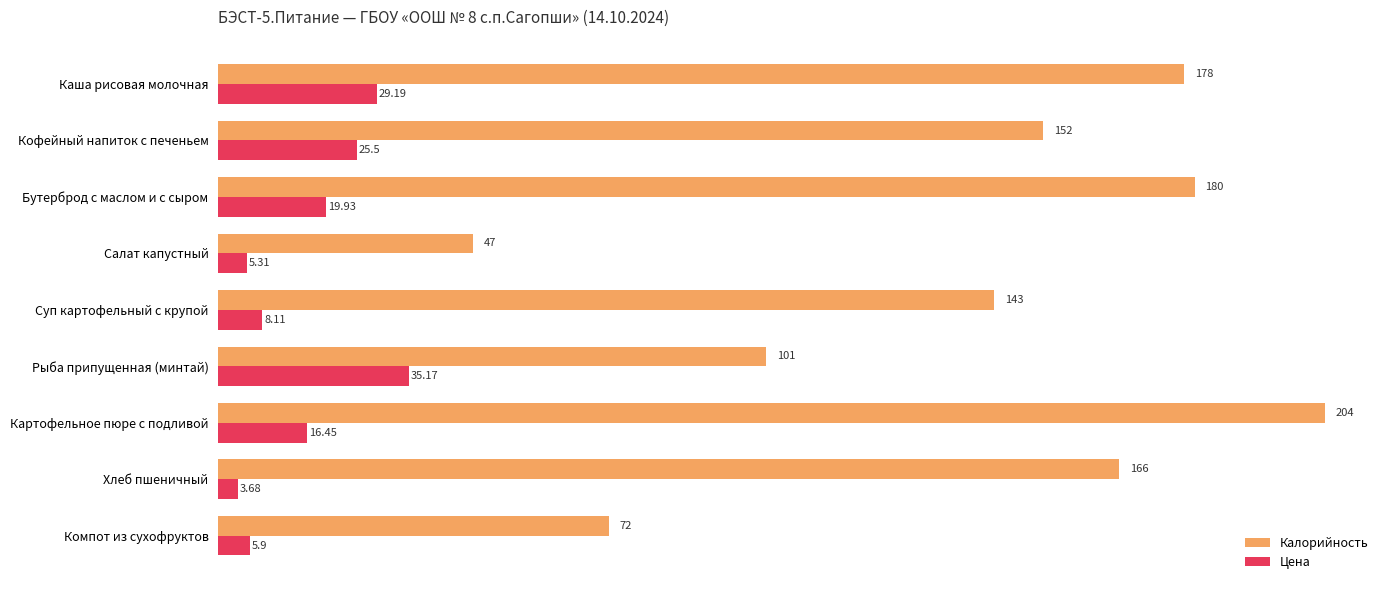

Which series has the largest range (max minus min)?

Калорийность